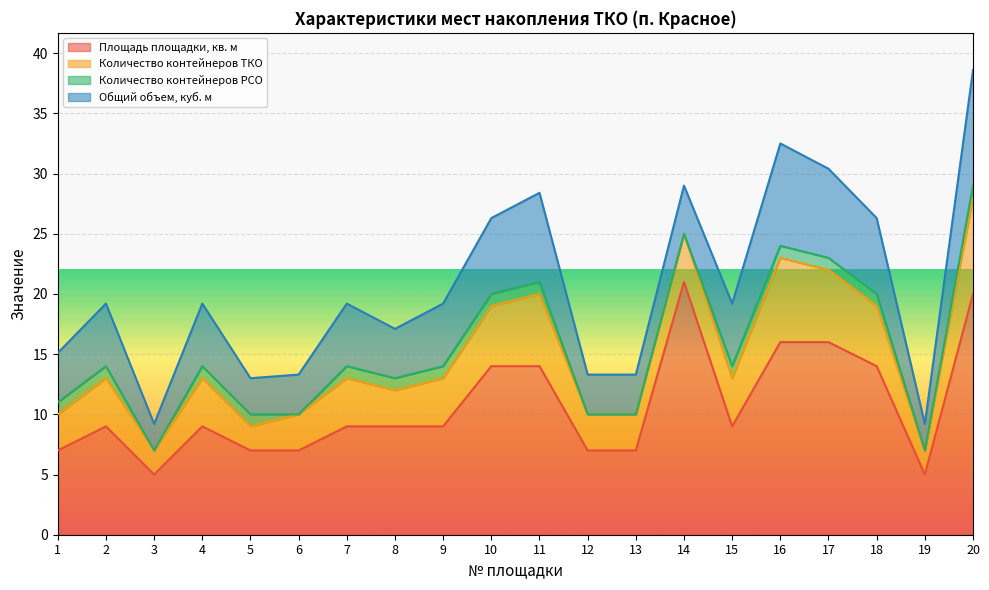

The Площадь площадки, кв. м series shows 3.6 at 17. True or false?

False